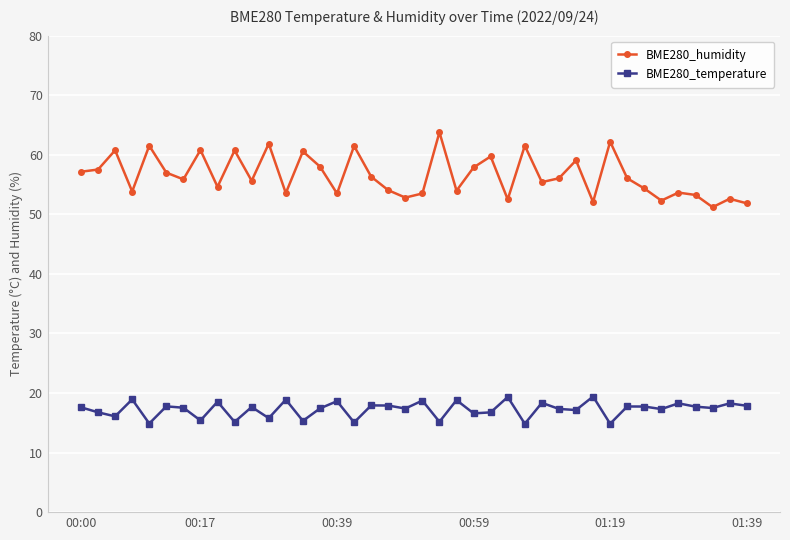

What are all the series names shown in the legend?

BME280_humidity, BME280_temperature